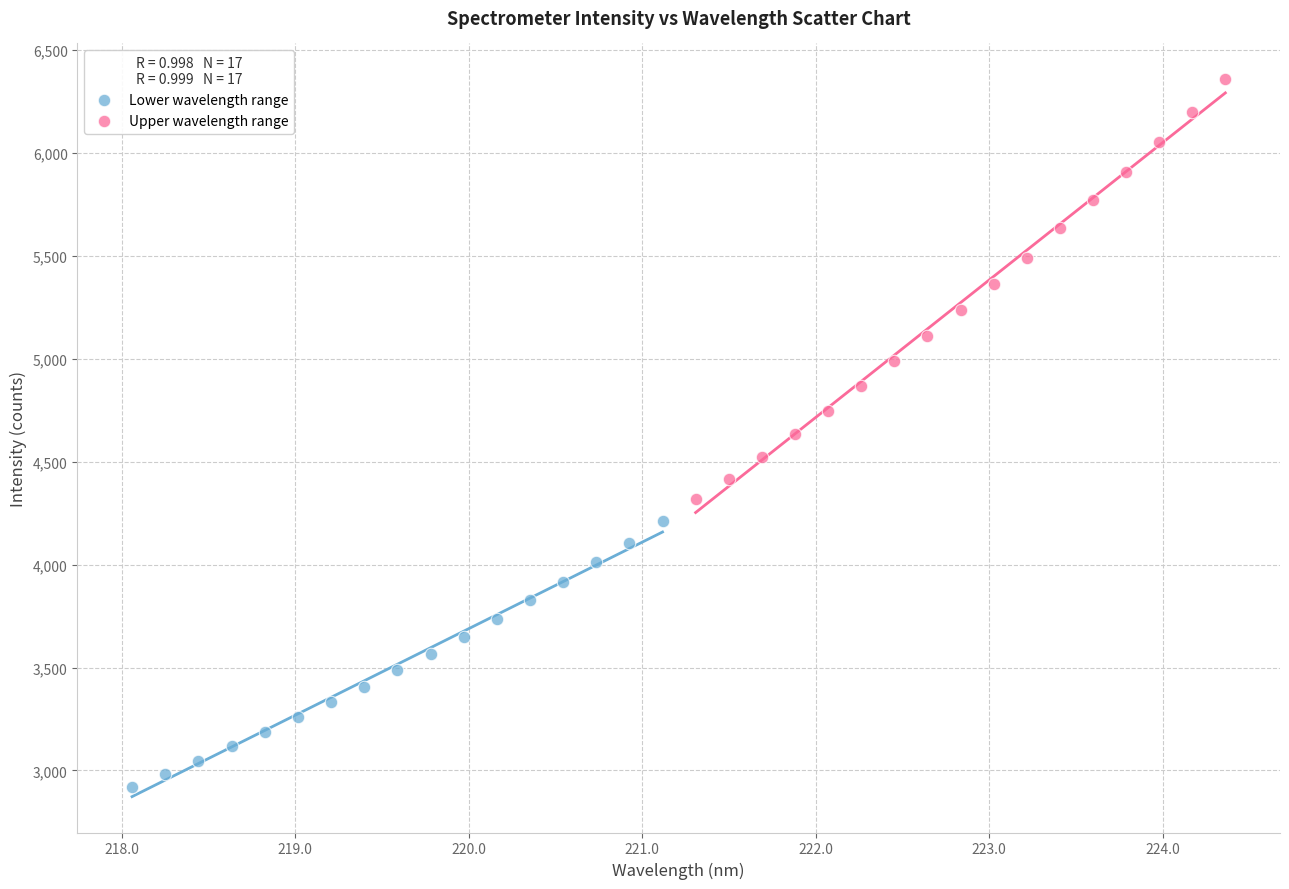

Which series reaches the maximum Y coordinate?

Upper wavelength range